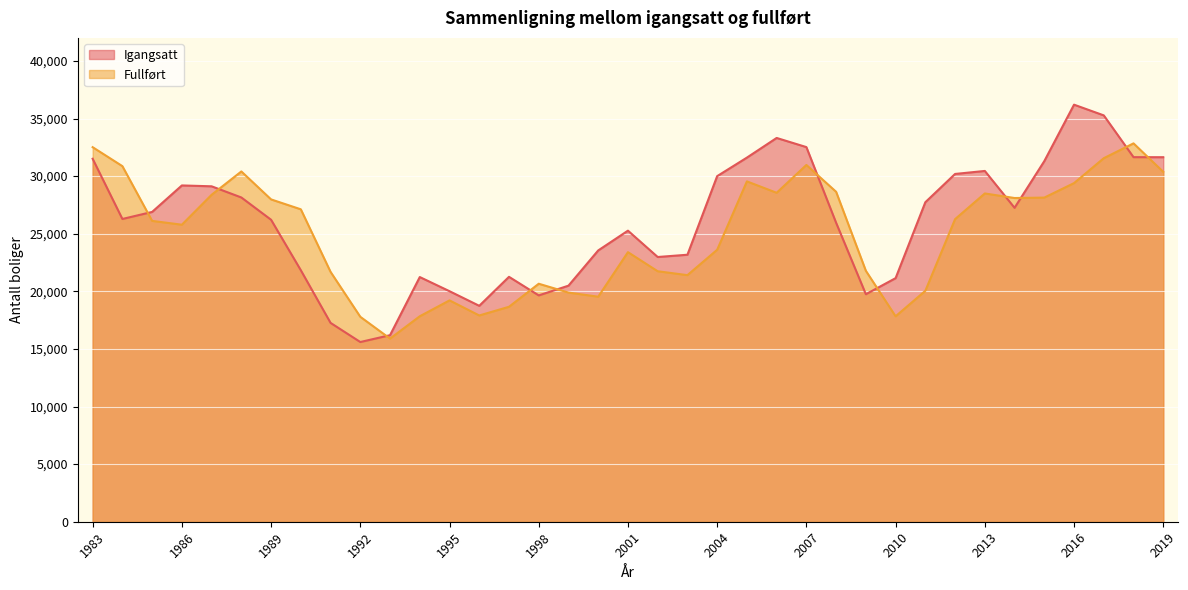

How many categories are shown in the chart?

37